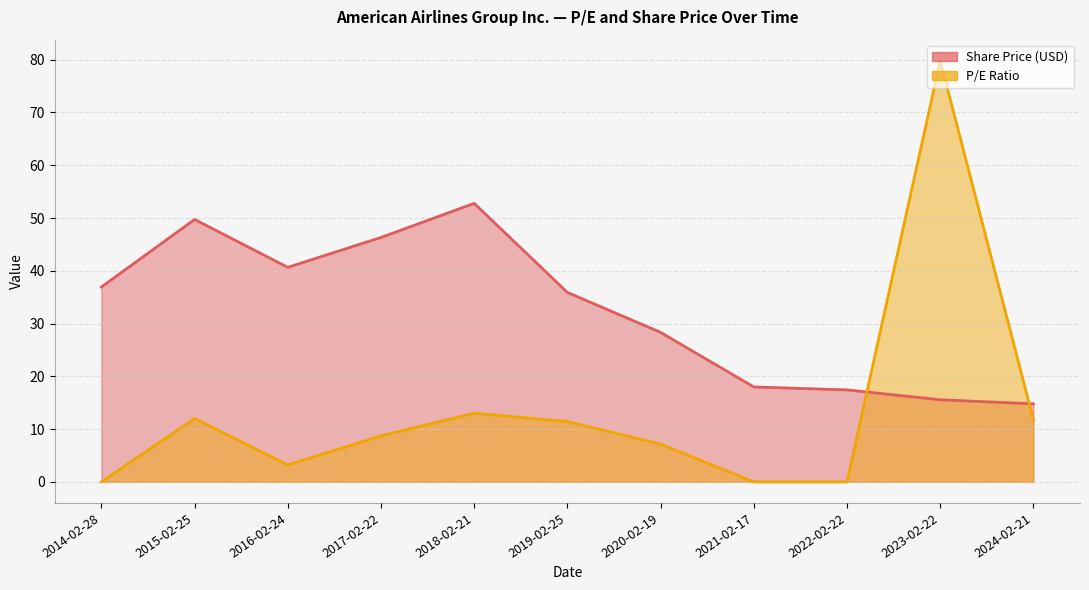

What is the sum of all P/E values?

147.2